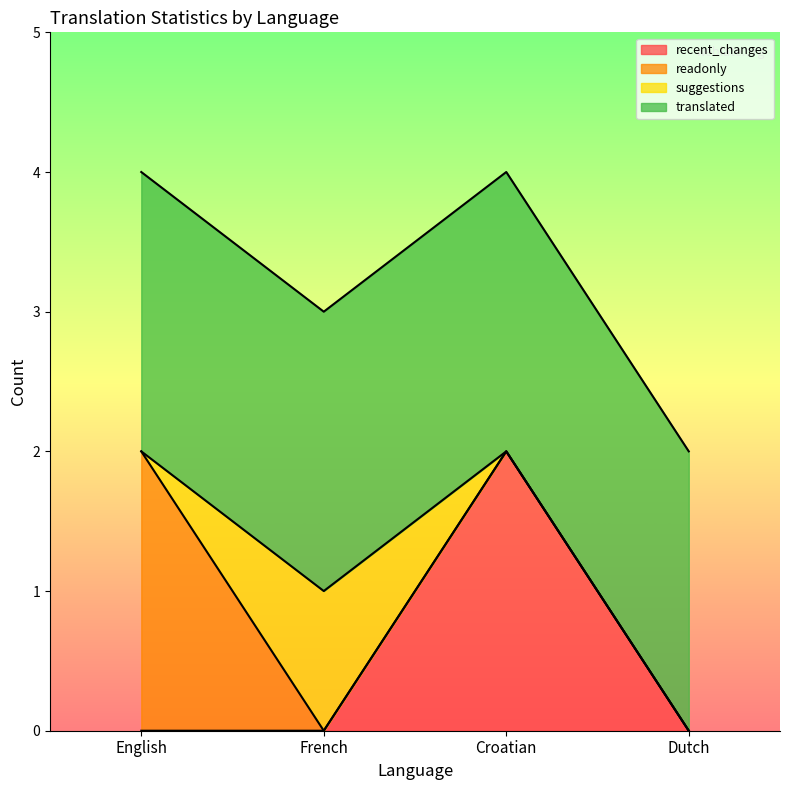

Where do suggestions and readonly first cross each other?

English and French